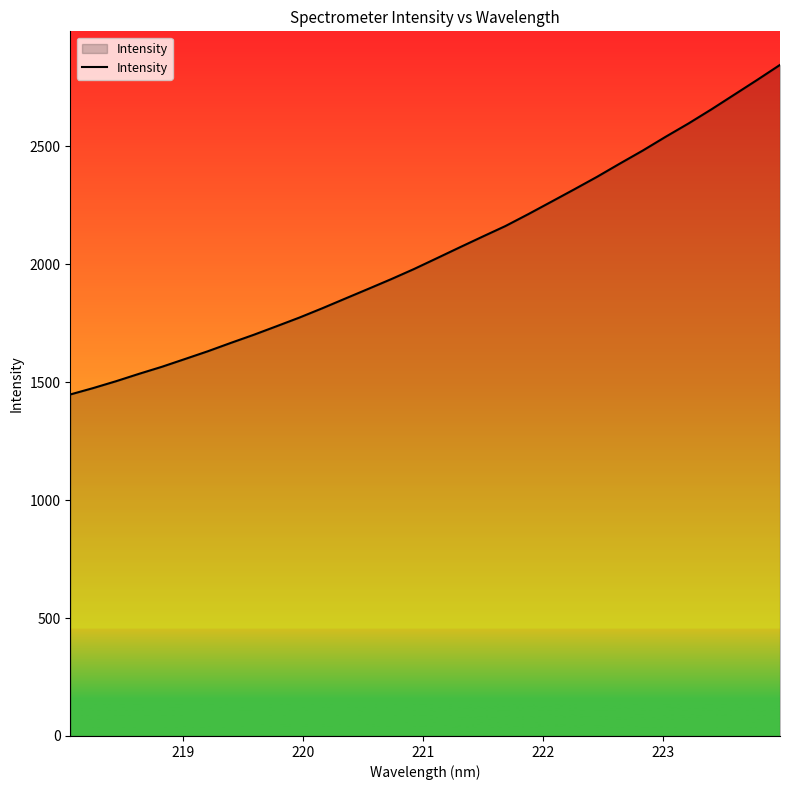

What is the difference between the maximum and minimum values?

1397.5